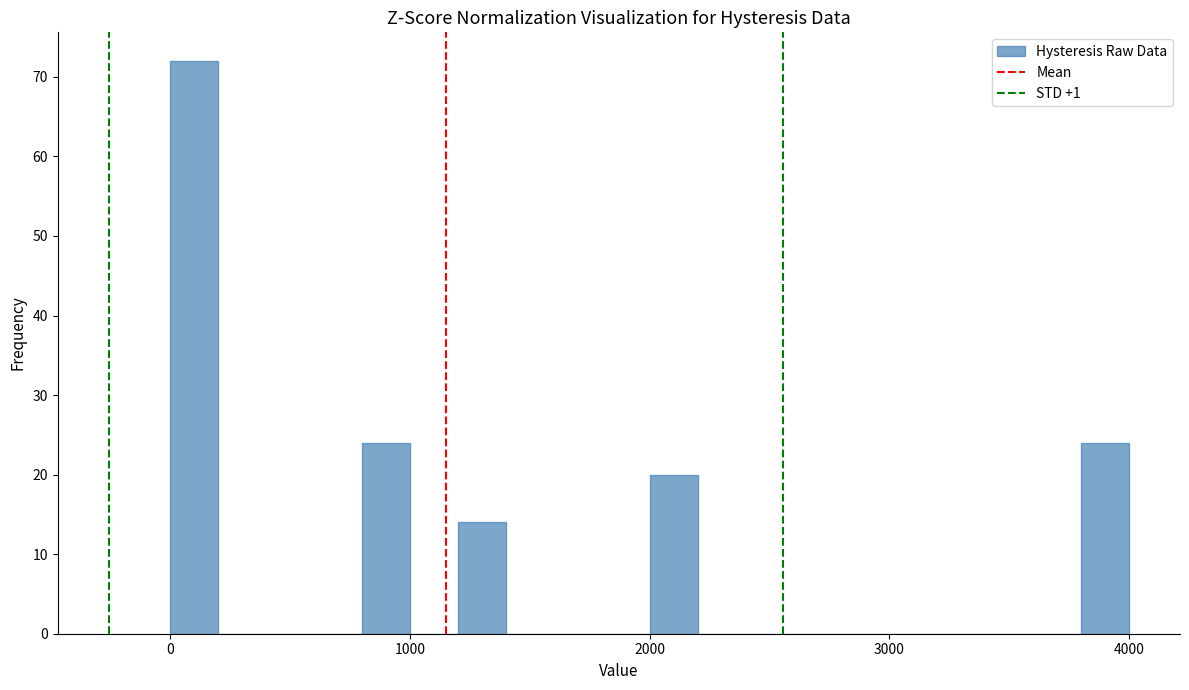

Around what value on the x-axis is the tallest bar? Give the approximate position of its centre, as read against the axis.

100